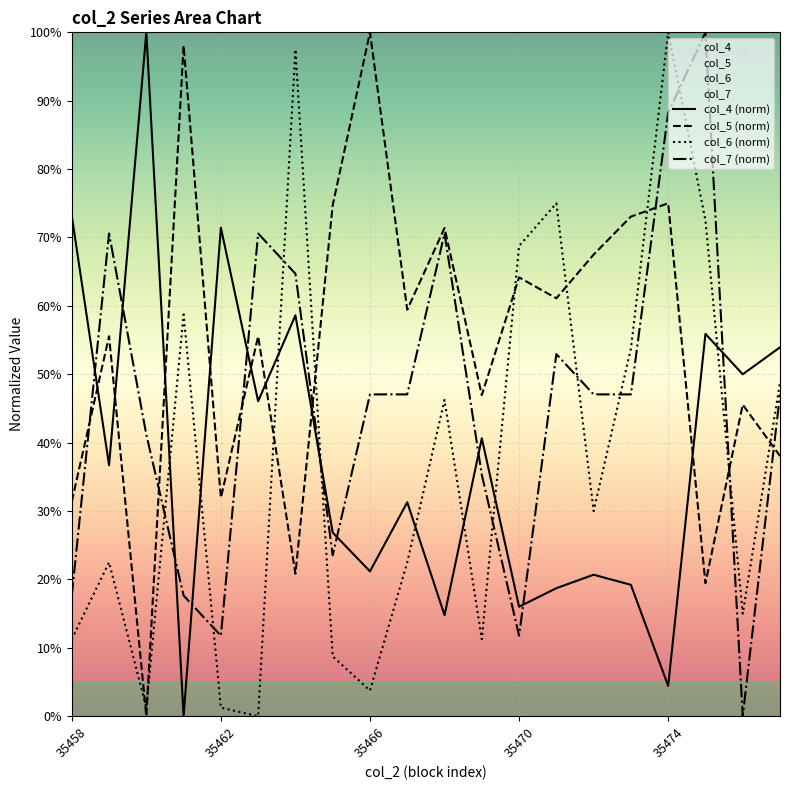

Between which two adjacent categories do col_6 and col_7 first intersect?

35460 and 35461